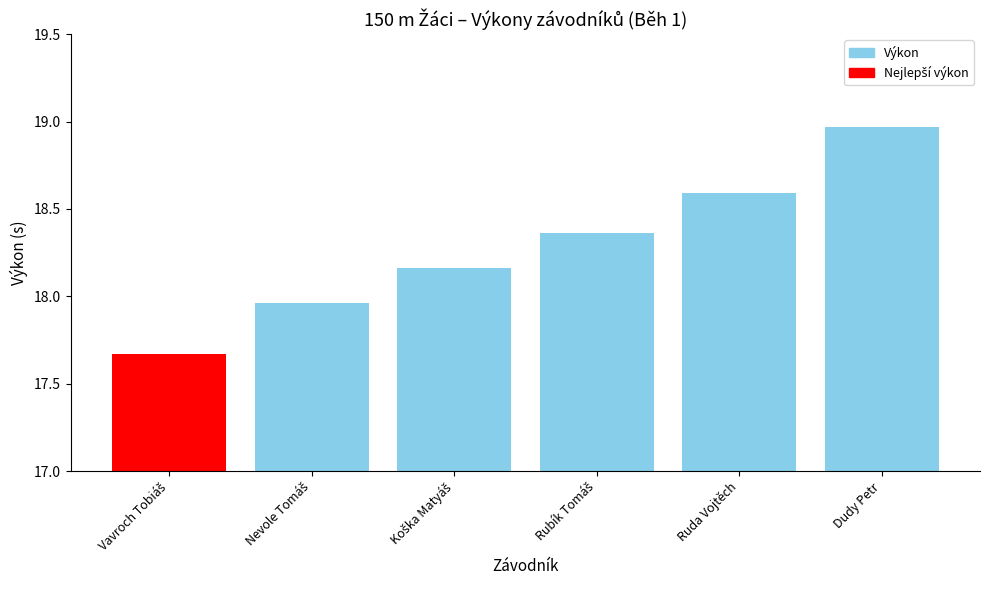

What position from the right is Ruda Vojtěch?

2